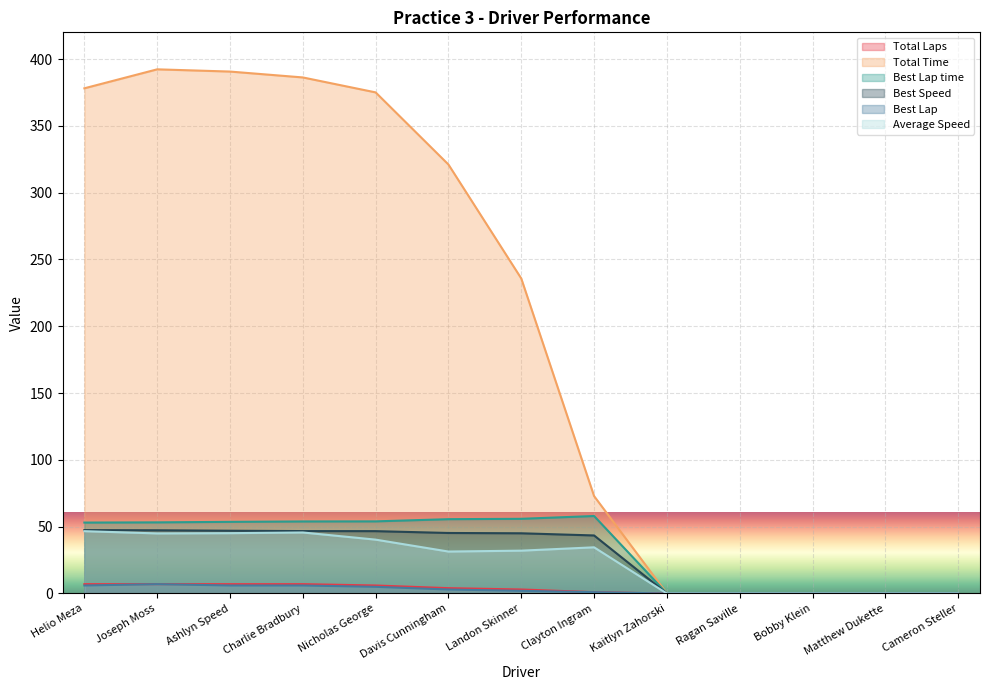

The value of Best Speed at Nicholas George is 69.0. True or false?

False